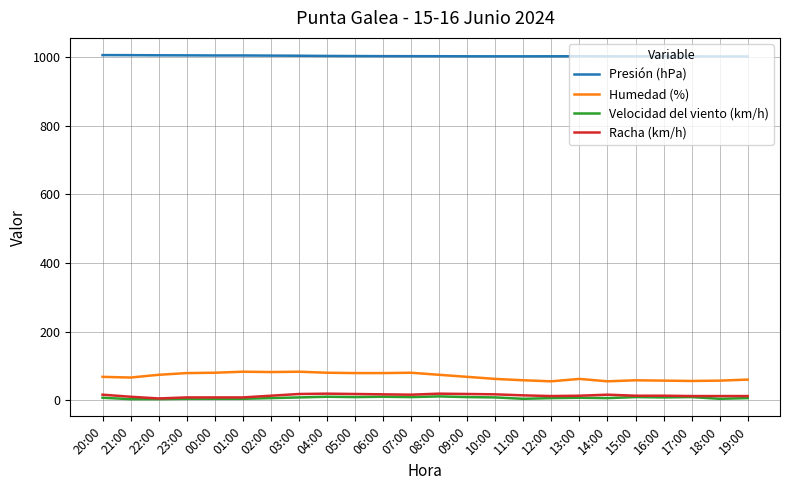

How many lines are shown in the chart?

4